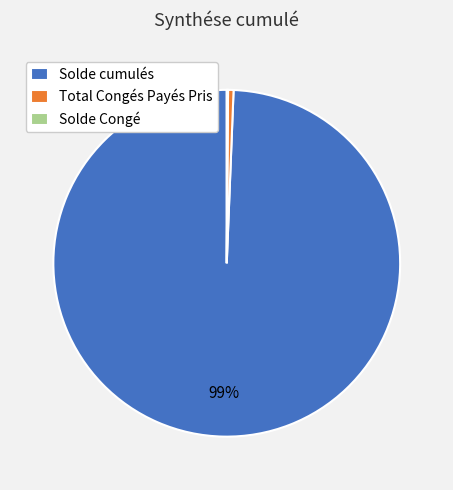

To the nearest percent, what portion does Solde cumulés represent?

99%